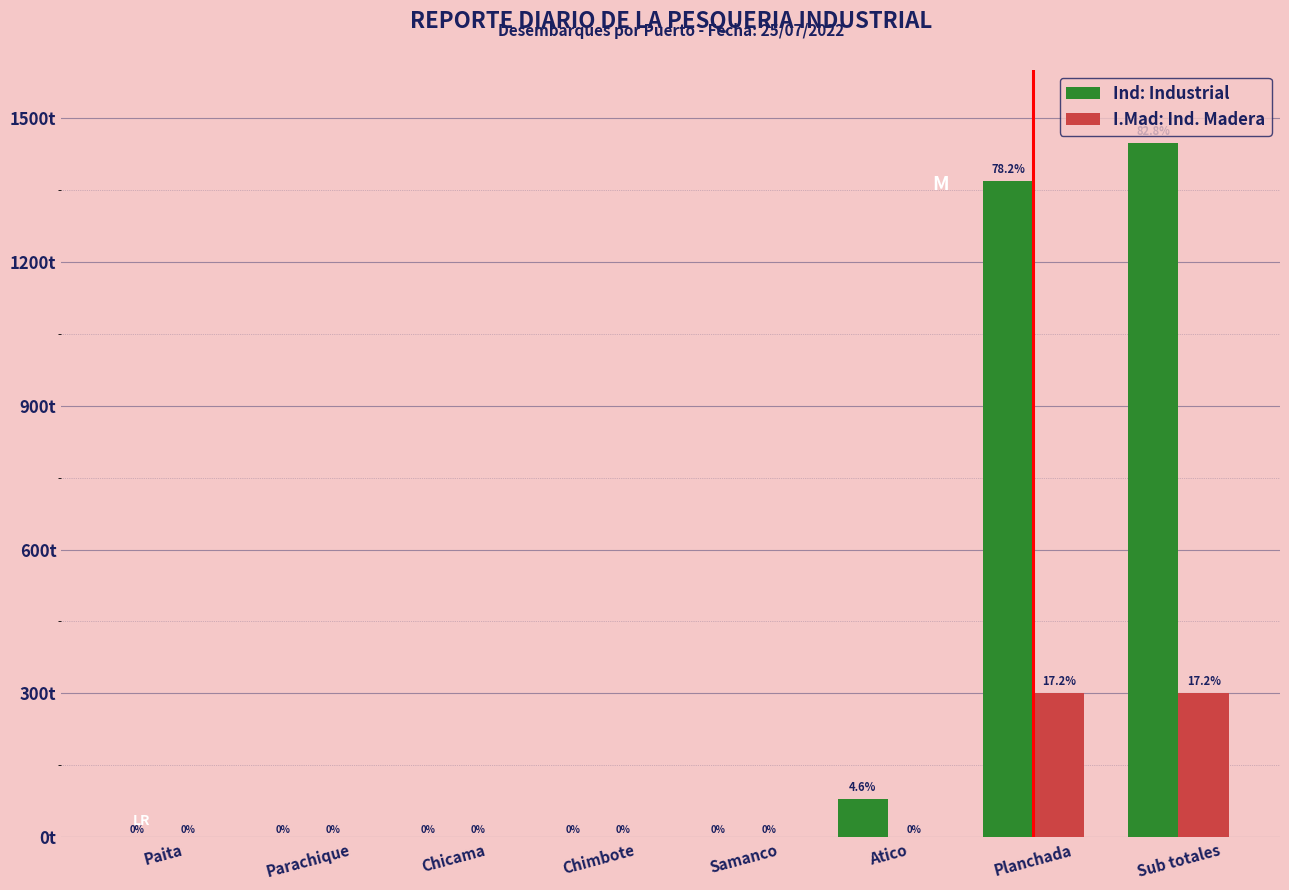

Which category has the highest value across all series?

Sub totales